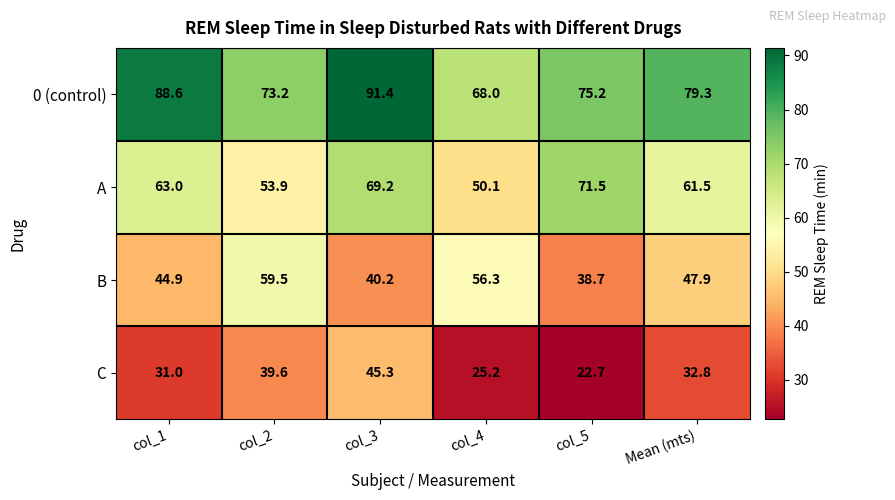

At which category is the sum across all series the highest?

col_3